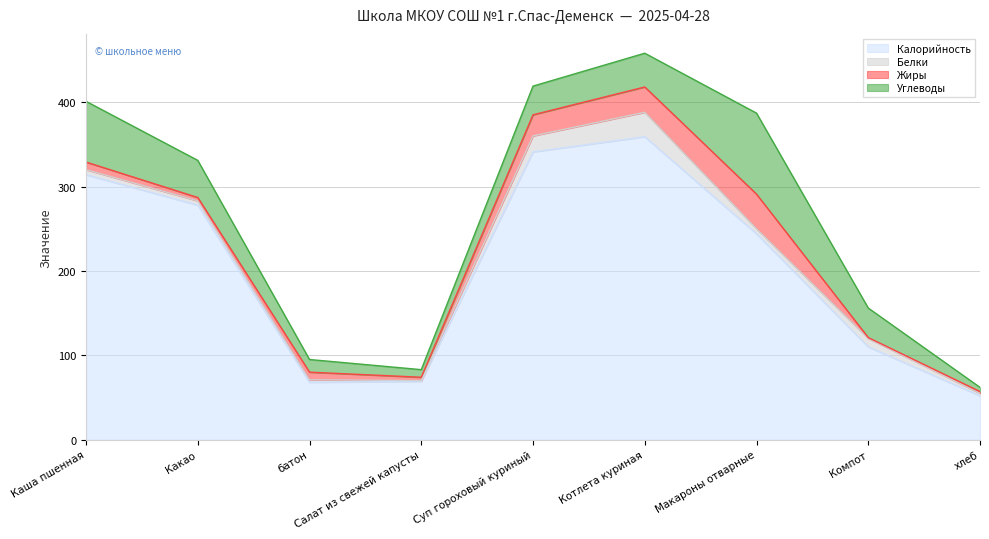

True or false: Углеводы has more than 1 interior local peaks.

False